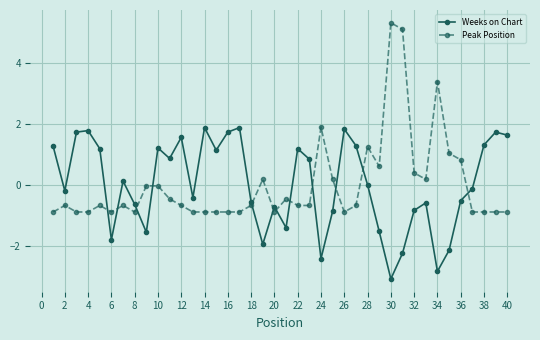

What is the maximum value shown in the chart?

5.3